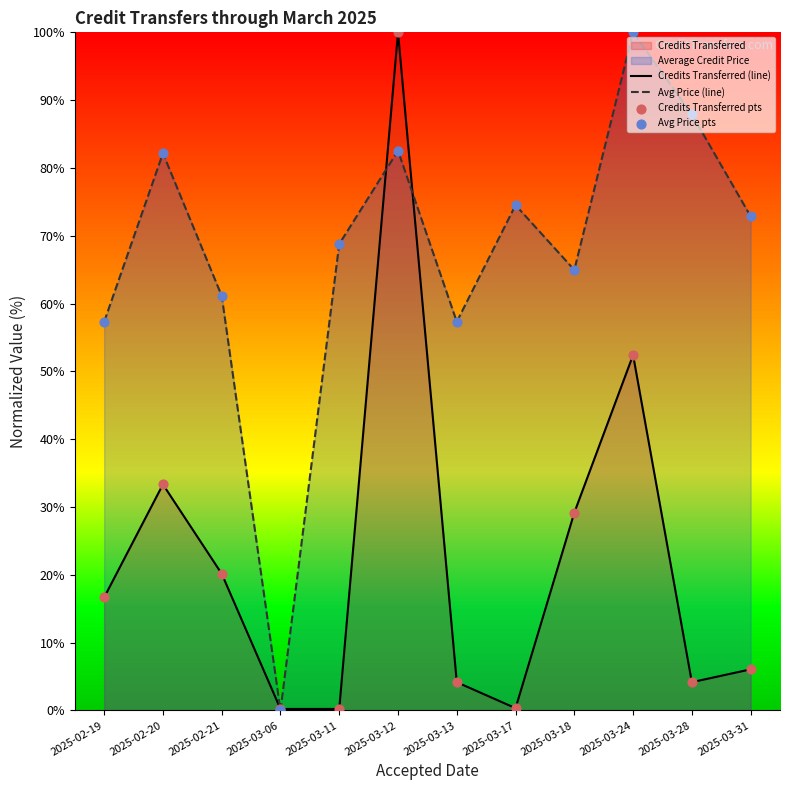

Which series has the widest spread of Y values?

Avg Price (line)